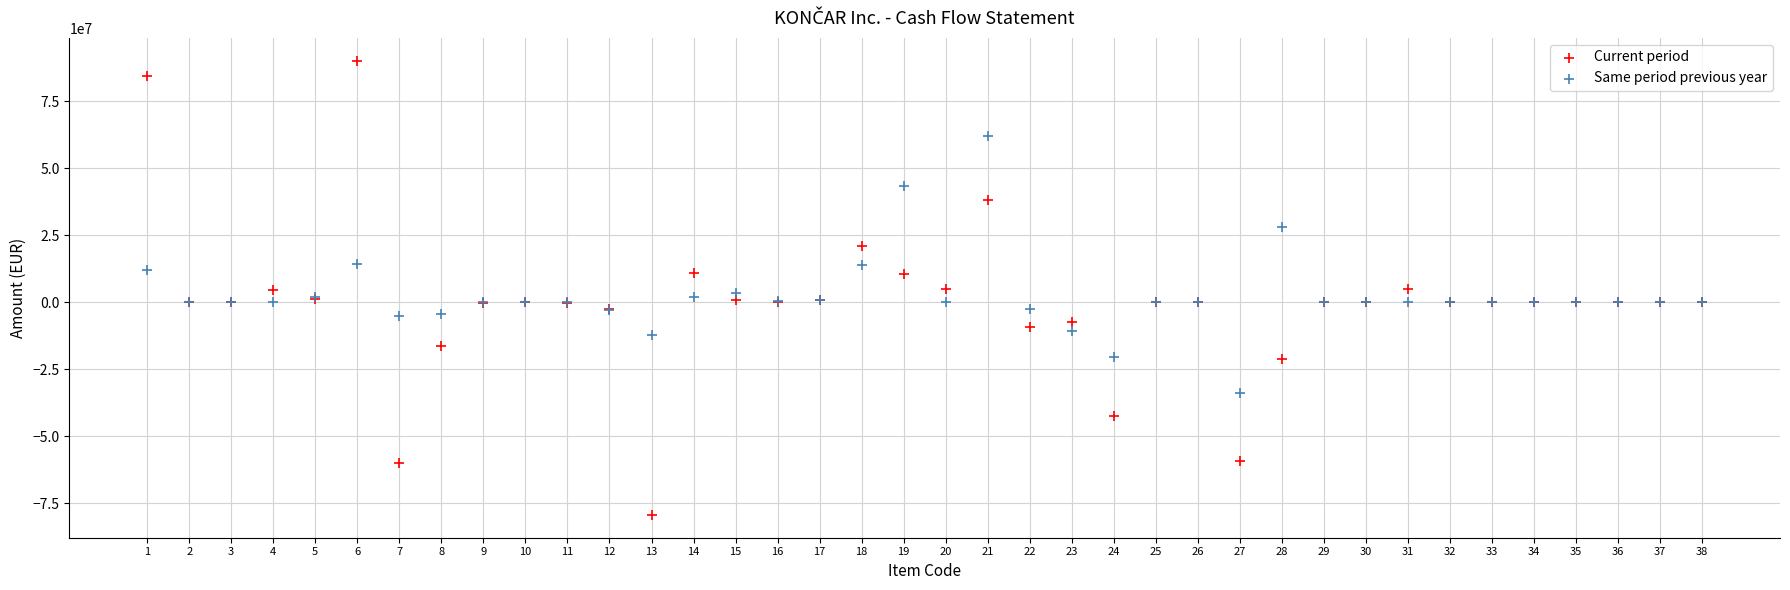

Which series contains the lowest Y value?

Current period